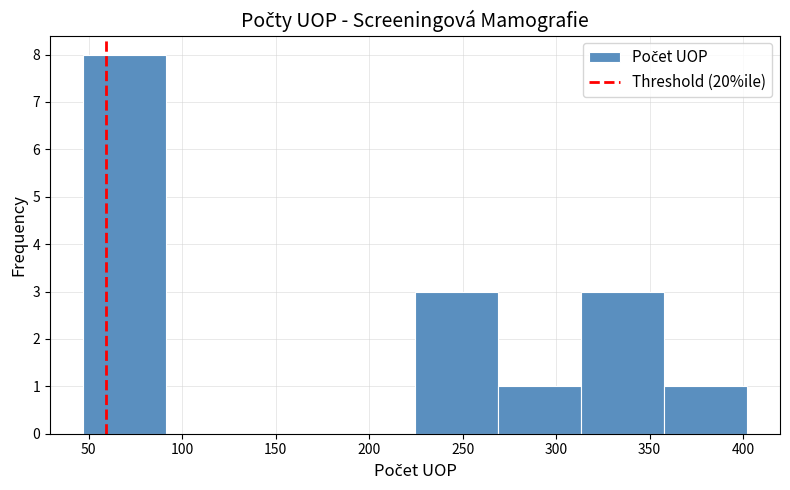

Which range on the x-axis has the tallest bar?

45 to 90